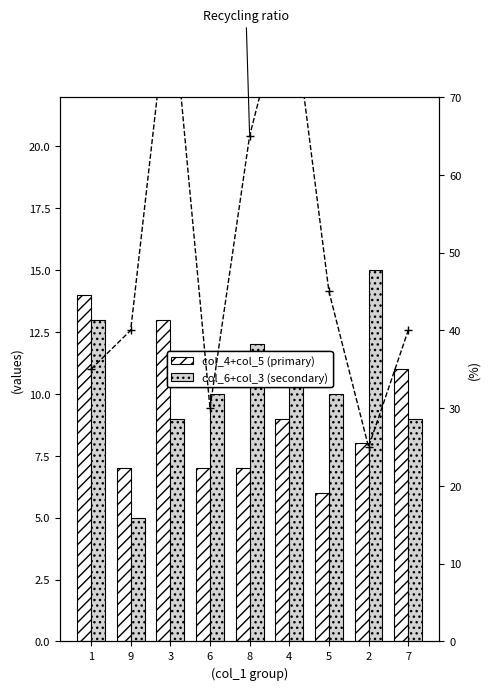

What is the label of the 9th bar from the right?

1